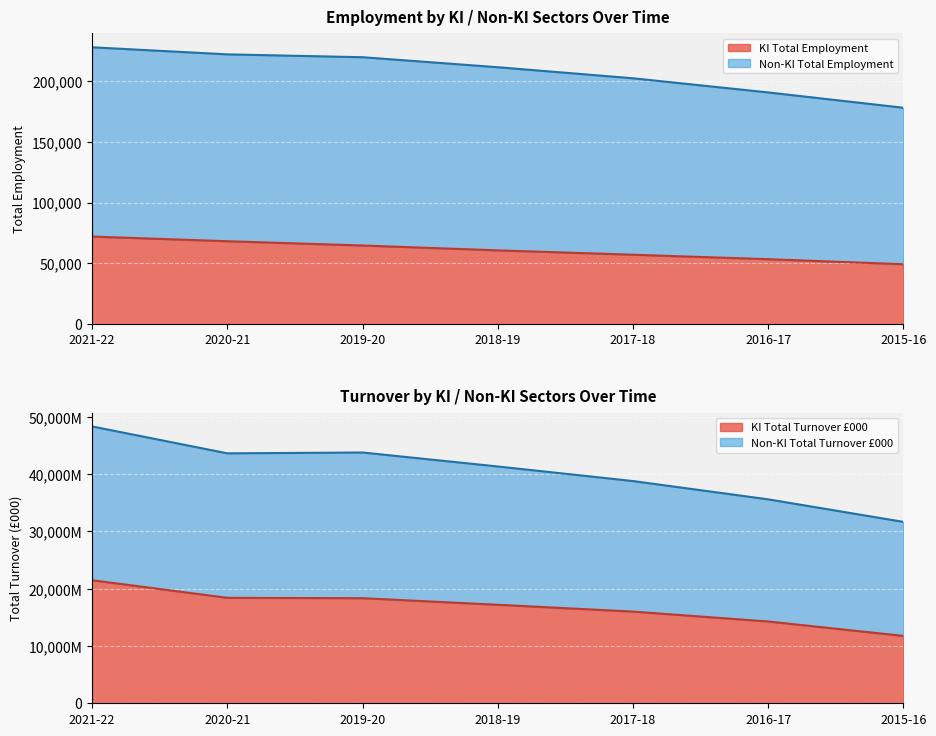

True or false: KI Total Employment and Non-KI Total Employment intersect in this chart.

False